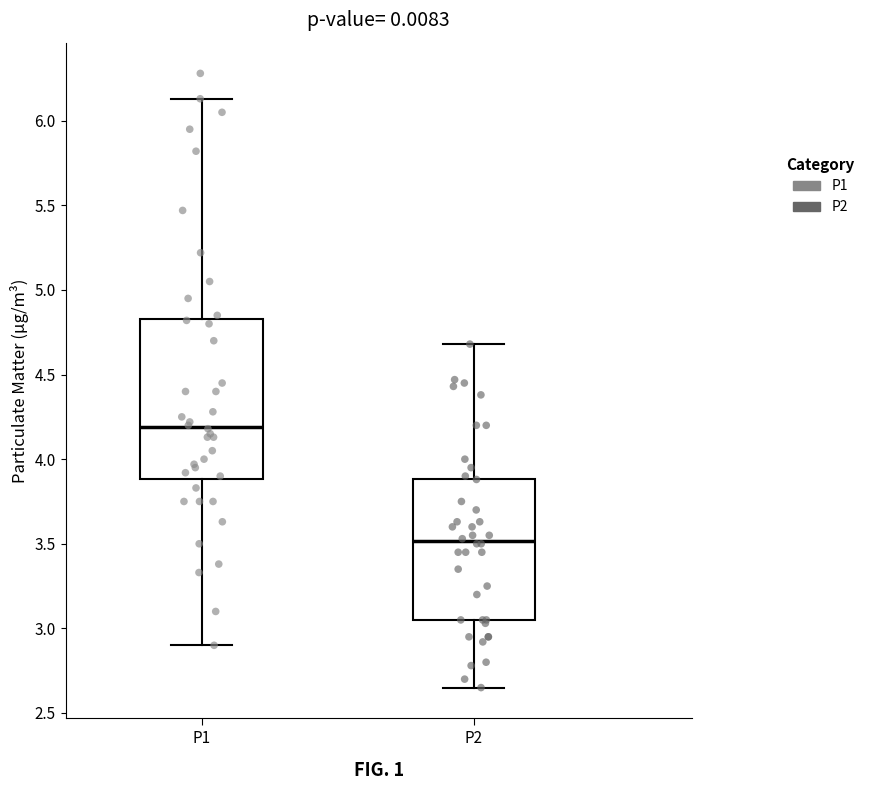

Where does the upper whisker of the box for P1 end on the y-axis? The values are not printed on the chart, so give them approximately, as read against the axis.

6.15